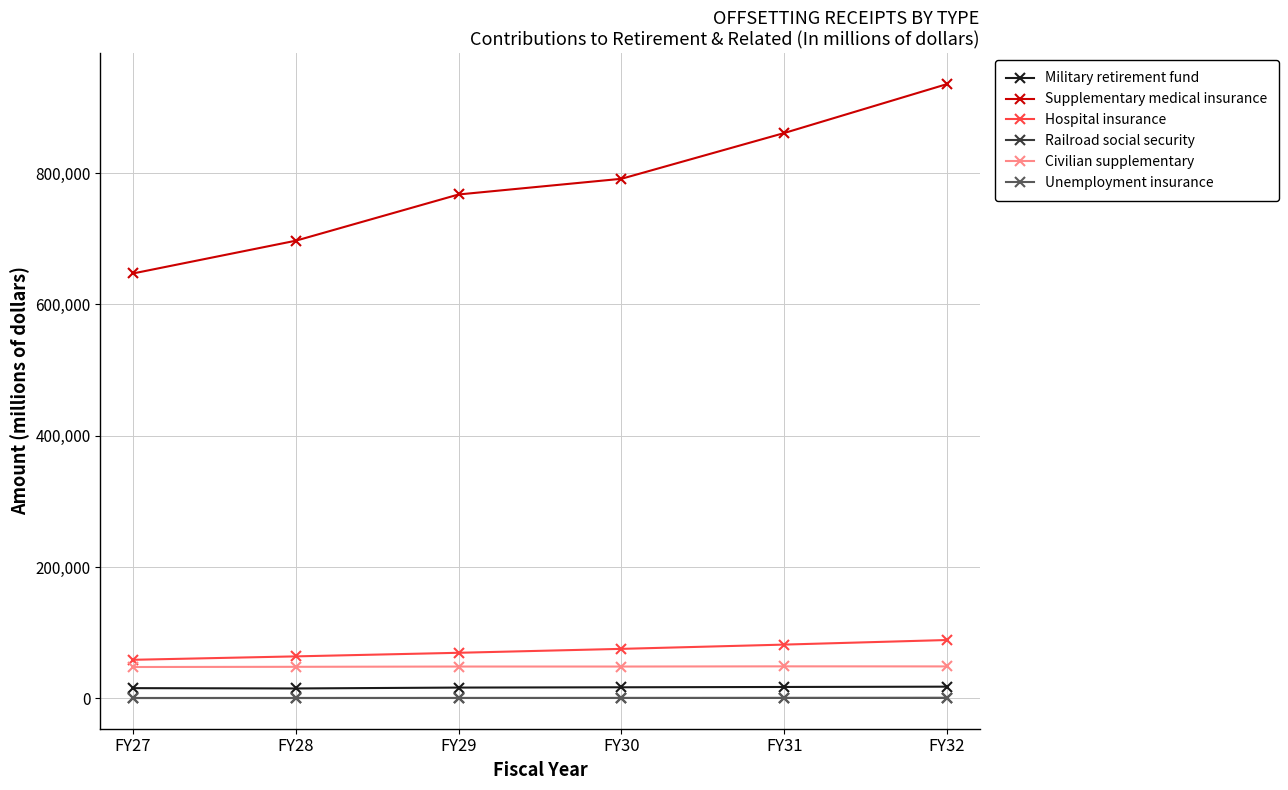

True or false: Unemployment insurance and Supplementary medical insurance cross at least once.

False